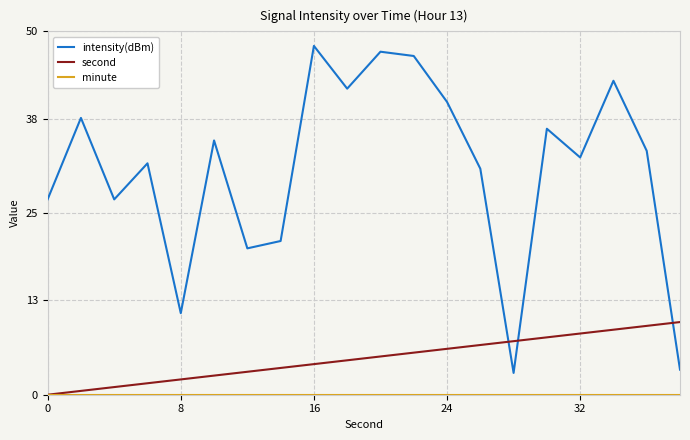

Which series has the widest spread of values?

intensity(dBm)